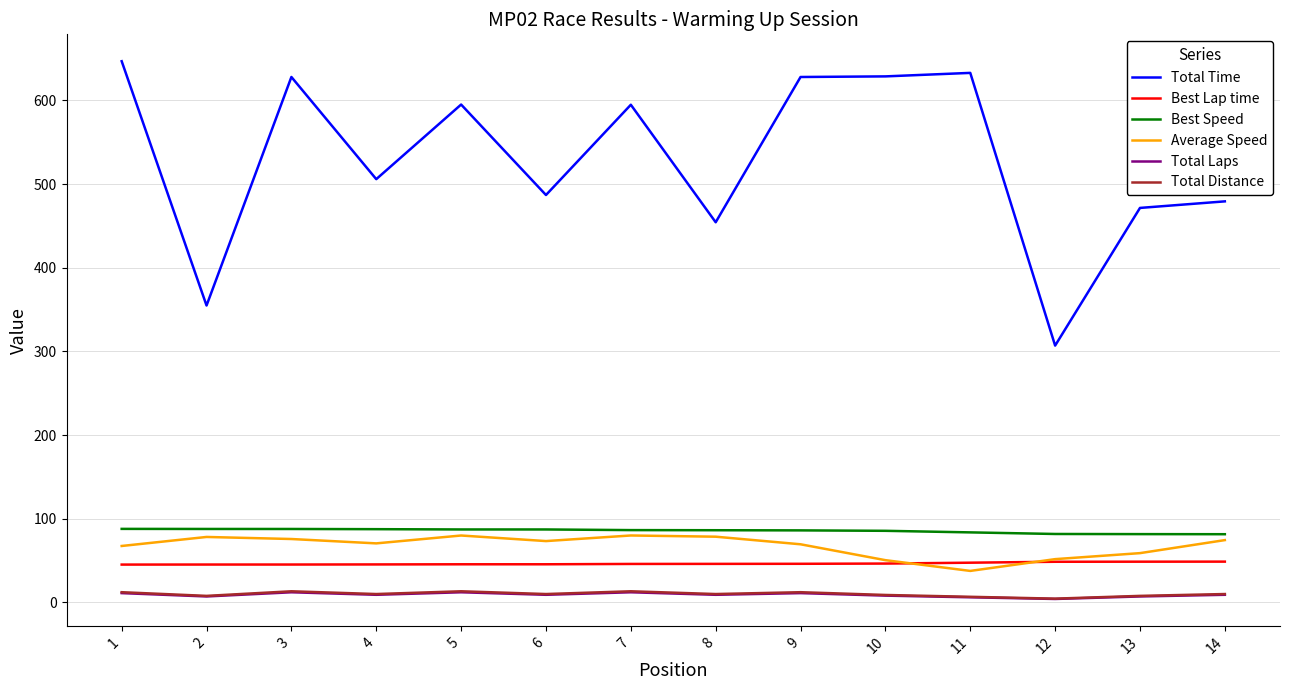

The value of Average Speed at 14 is 49.7. True or false?

False